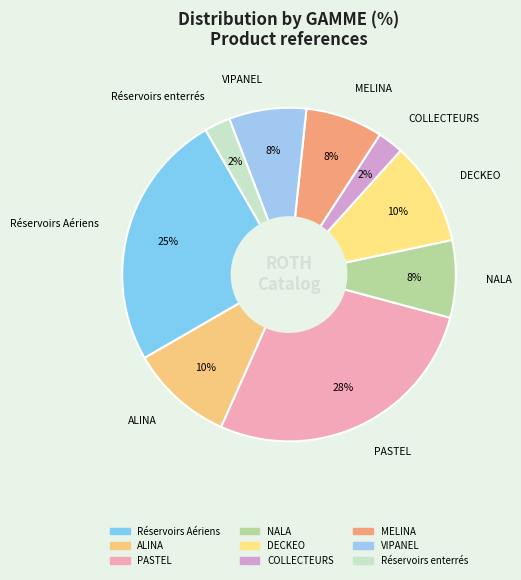

To the nearest percent, what portion does COLLECTEURS represent?

2%